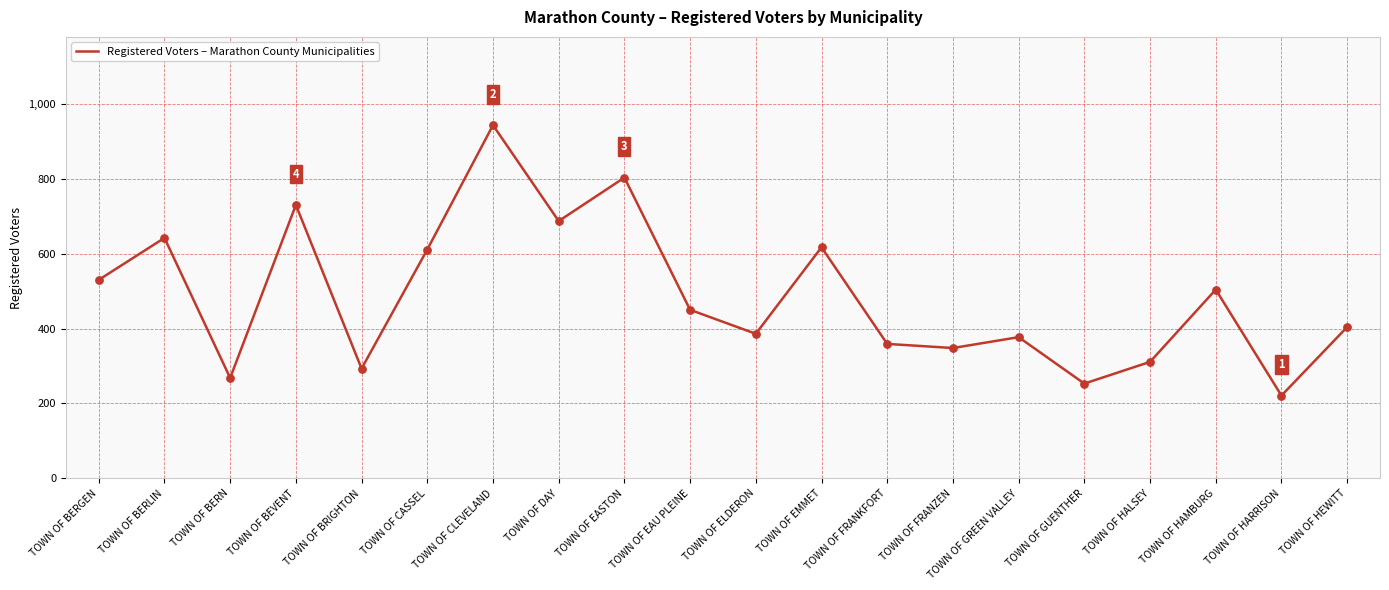

What is the ratio of the value at TOWN OF CLEVELAND to the value at TOWN OF BERN?

3.5